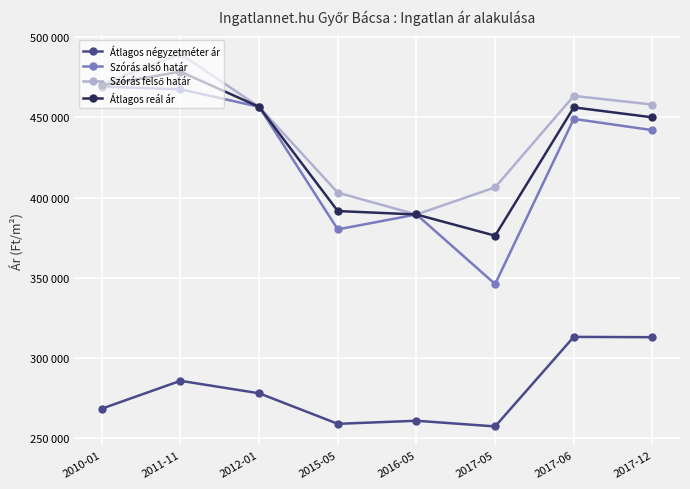

What is the difference between the Átlagos reál ár values at 2015-05 and 2017-05?

15383